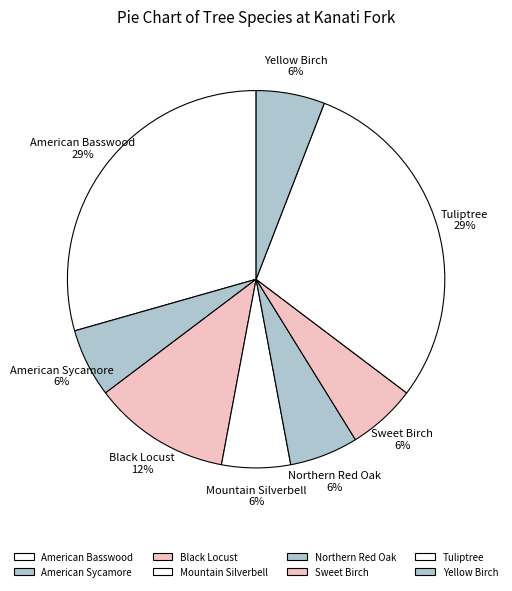

Approximately how many times larger is the value at Mountain Silverbell compared to American Sycamore?

1.0